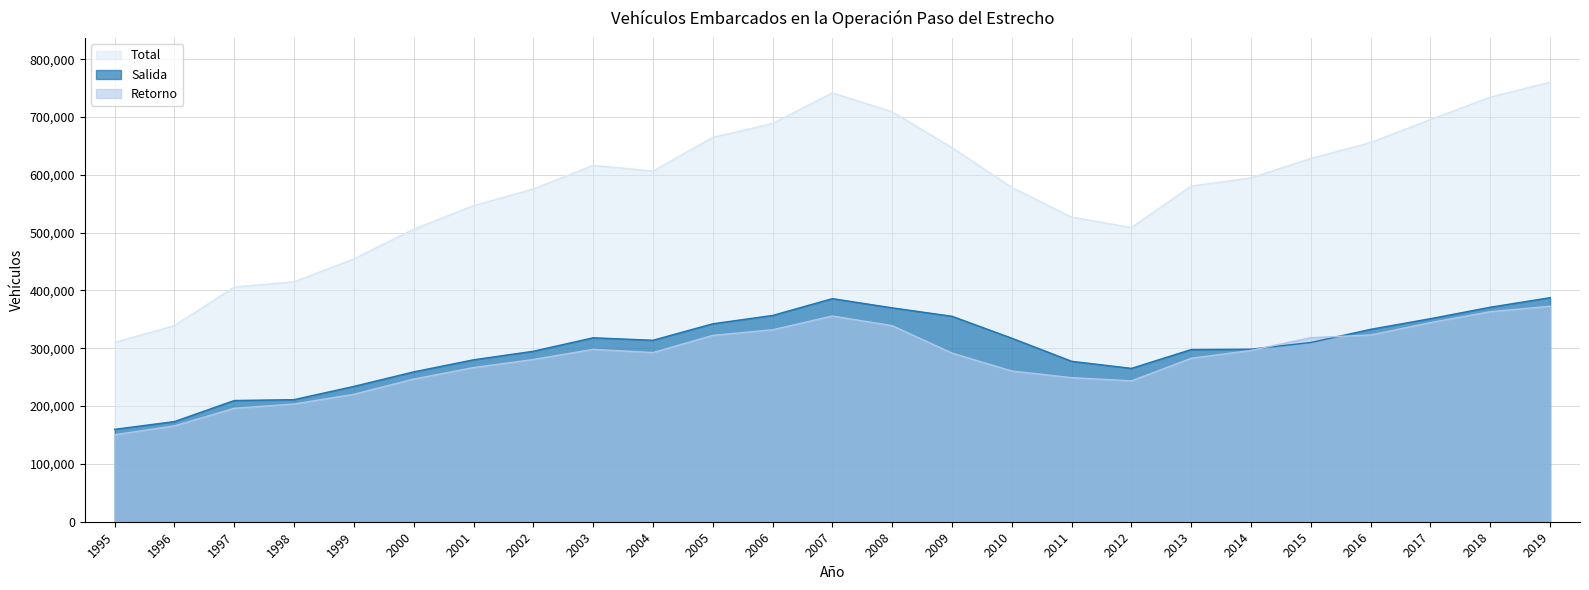

True or false: Salida and Total intersect in this chart.

False